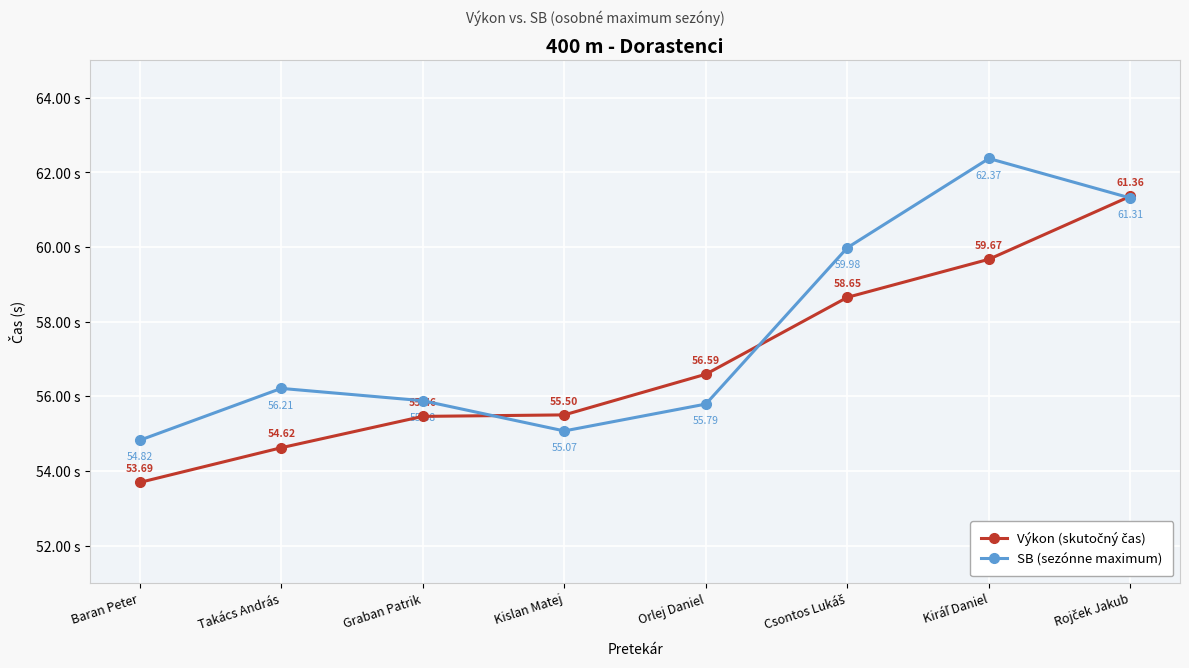

How many interior local peaks does the SB (sezónne maximum) series have?

2